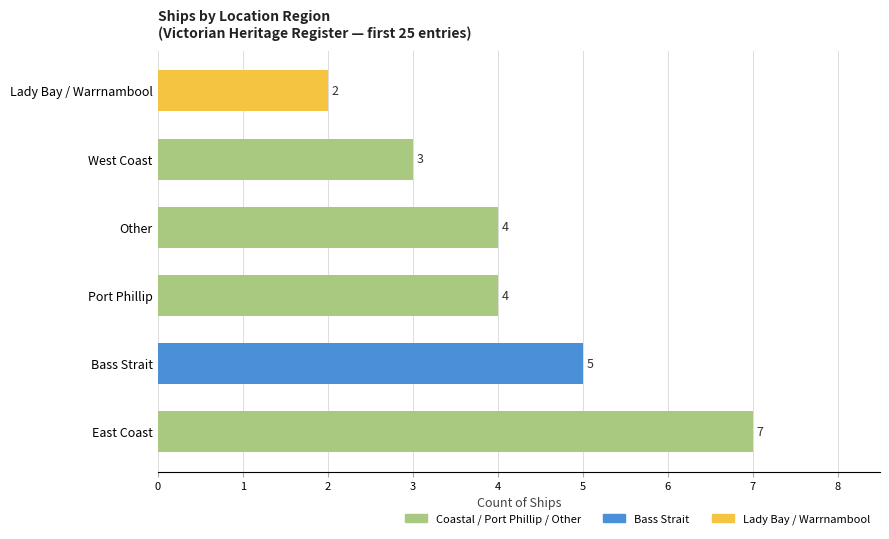

Reading top to bottom, list all the values displayed in this chart.

Lady Bay / Warrnambool=2	West Coast=3	Other=4	Port Phillip=4	Bass Strait=5	East Coast=7